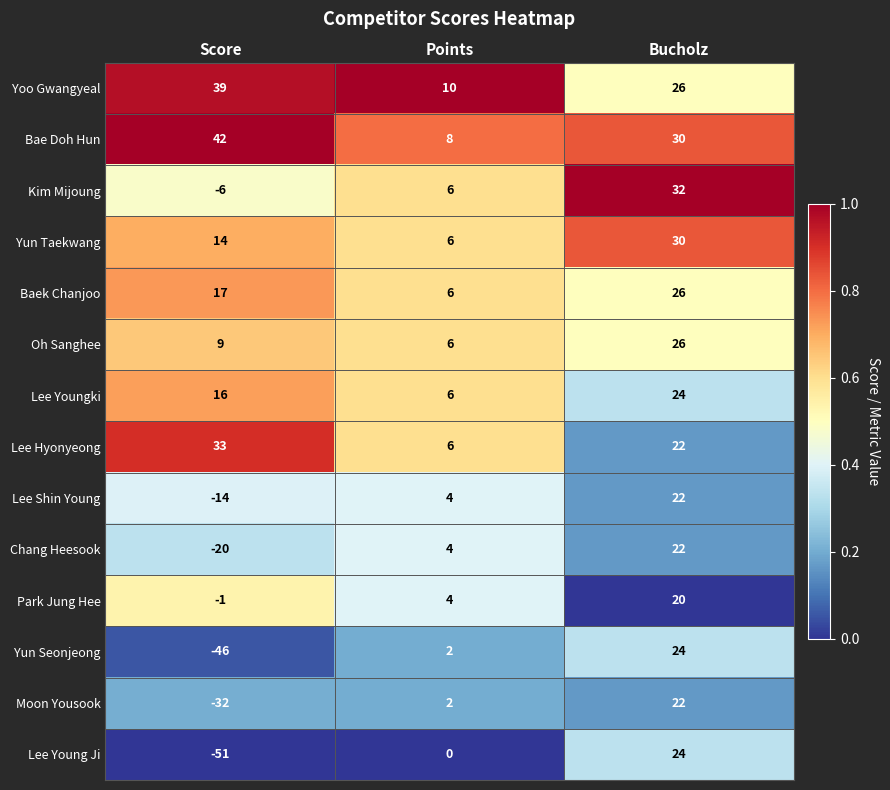

At Score, list the series in order from smallest to largest.

Lee Young Ji, Yun Seonjeong, Moon Yousook, Chang Heesook, Lee Shin Young, Kim Mijoung, Park Jung Hee, Oh Sanghee, Yun Taekwang, Lee Youngki, Baek Chanjoo, Lee Hyonyeong, Yoo Gwangyeal, Bae Doh Hun